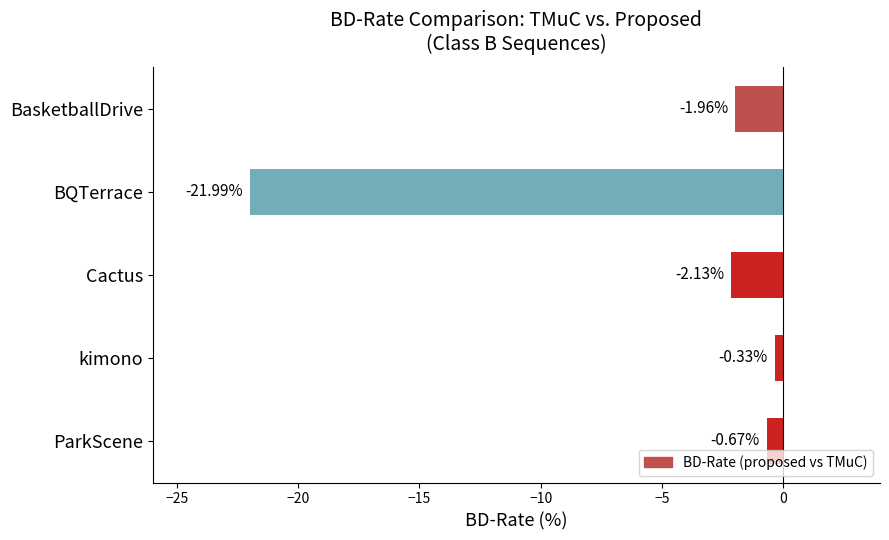

Does the chart contain stacked bars?

No